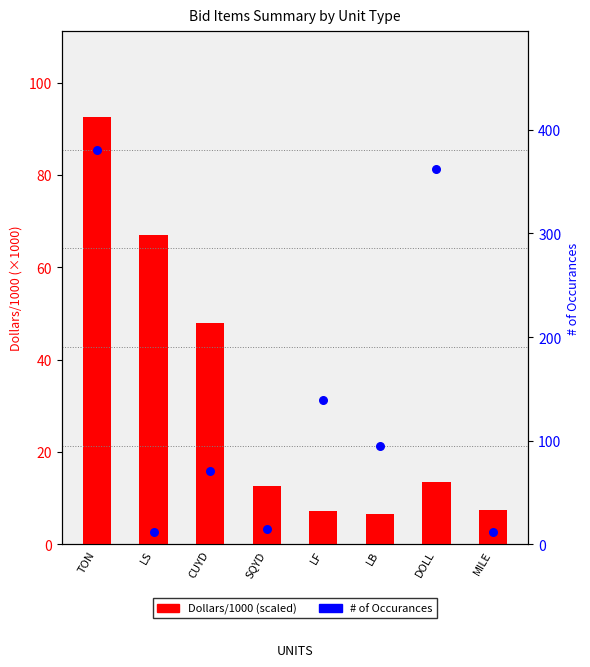

Which series reaches the minimum Y coordinate?

Dollars/1000 (scaled)